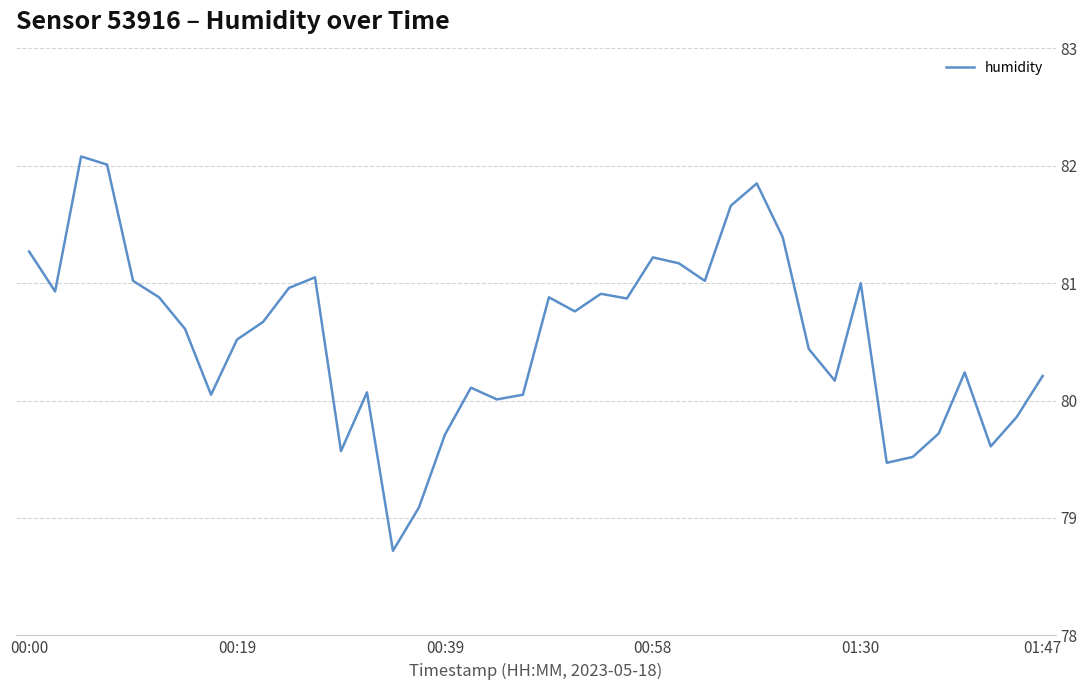

What is the difference between the maximum and minimum values?

3.4